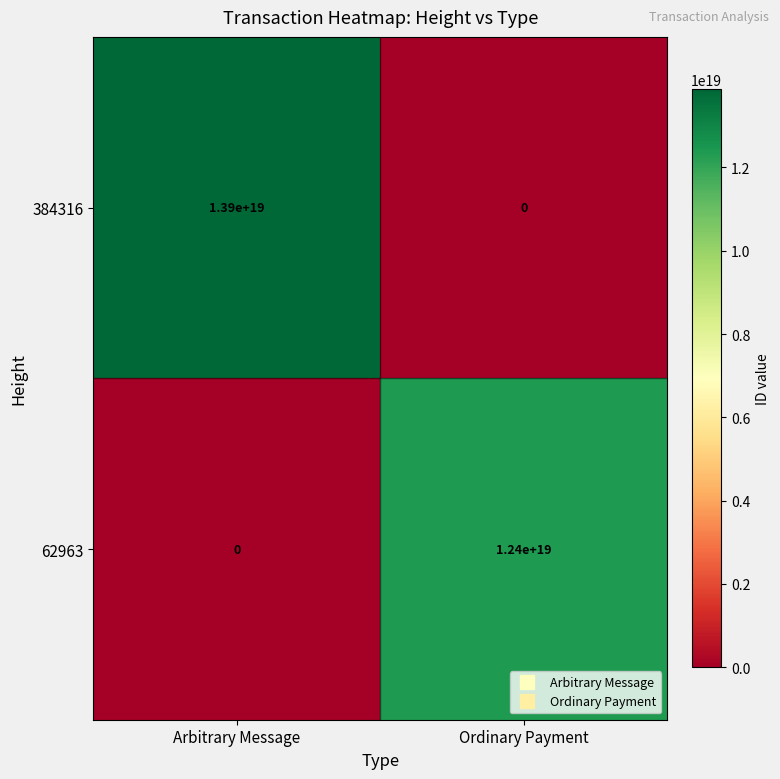

The value of 384316 at Arbitrary Message is 13900000000000000000. True or false?

True